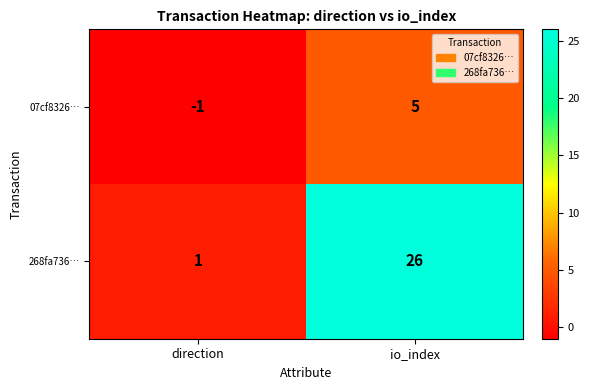

What is the sum of the 268fa736… values at io_index and direction?

27